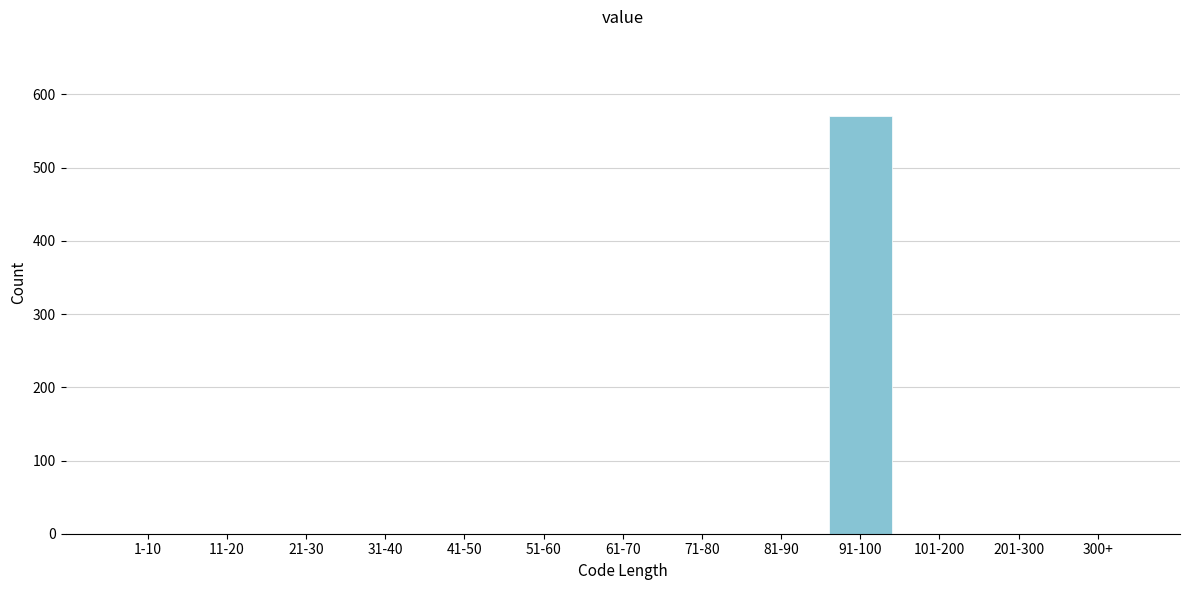

Reading left to right, extract all data points from this chart.

1-10=0	11-20=0	21-30=0	31-40=0	41-50=0	51-60=0	61-70=0	71-80=0	81-90=0	91-100=571	101-200=0	201-300=0	300+=0